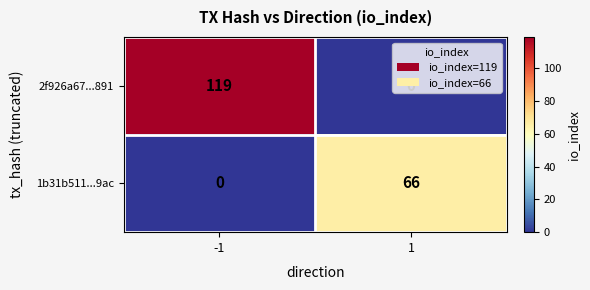

Which series has the widest spread of values?

2f926a67...891